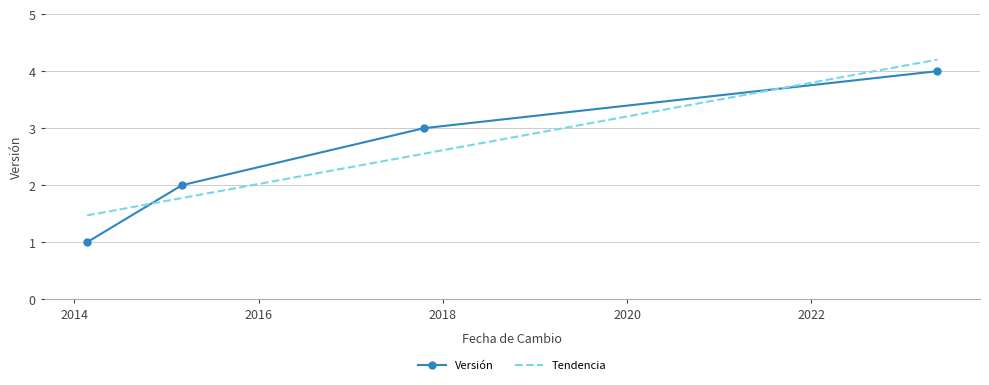

What is the value of the 1st point from the left?

1